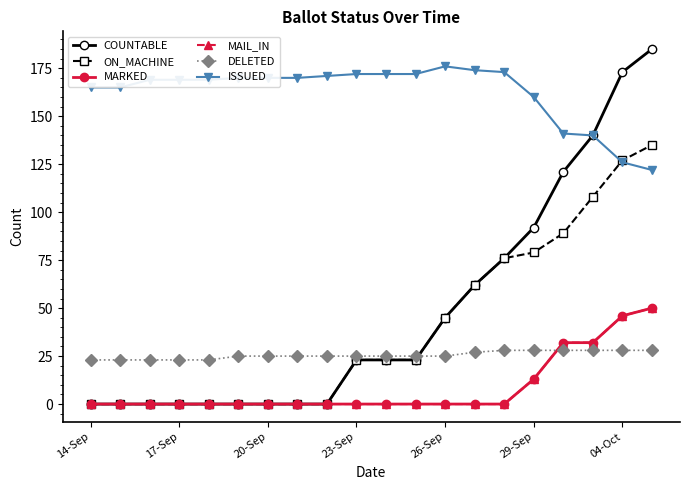

True or false: ON_MACHINE and MARKED cross at least once.

False